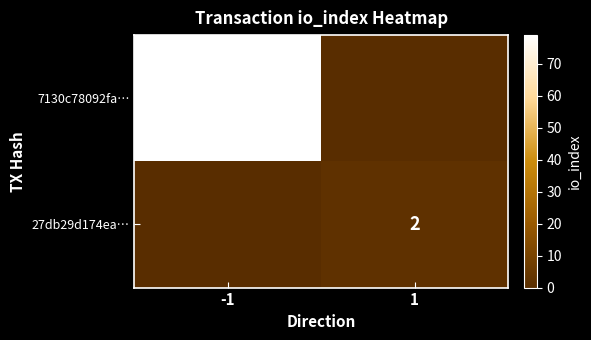

At how many categories does at least one series exceed 6?

1